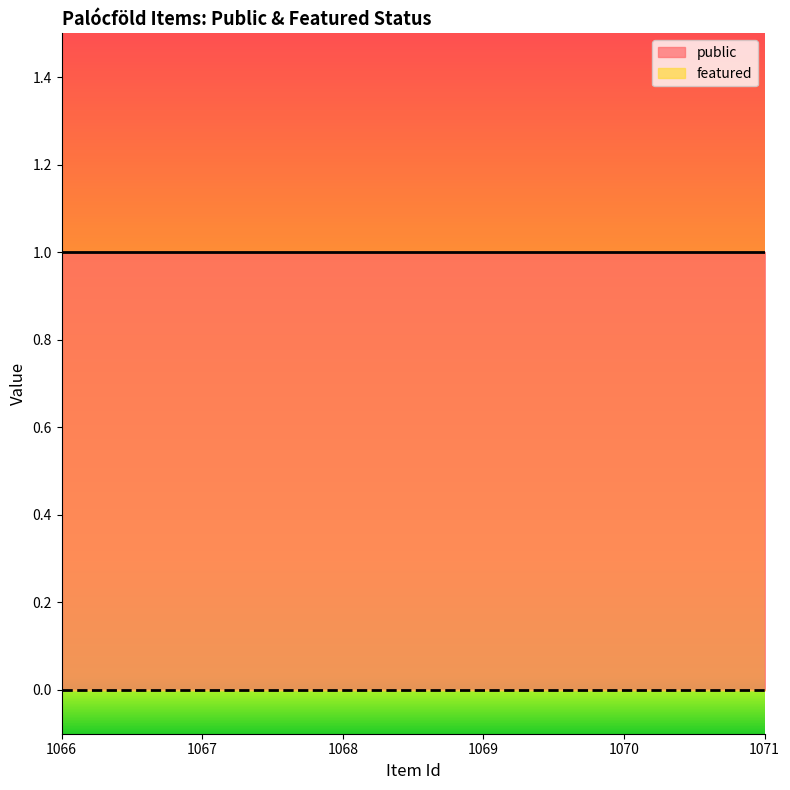

How many lines are shown in the chart?

2